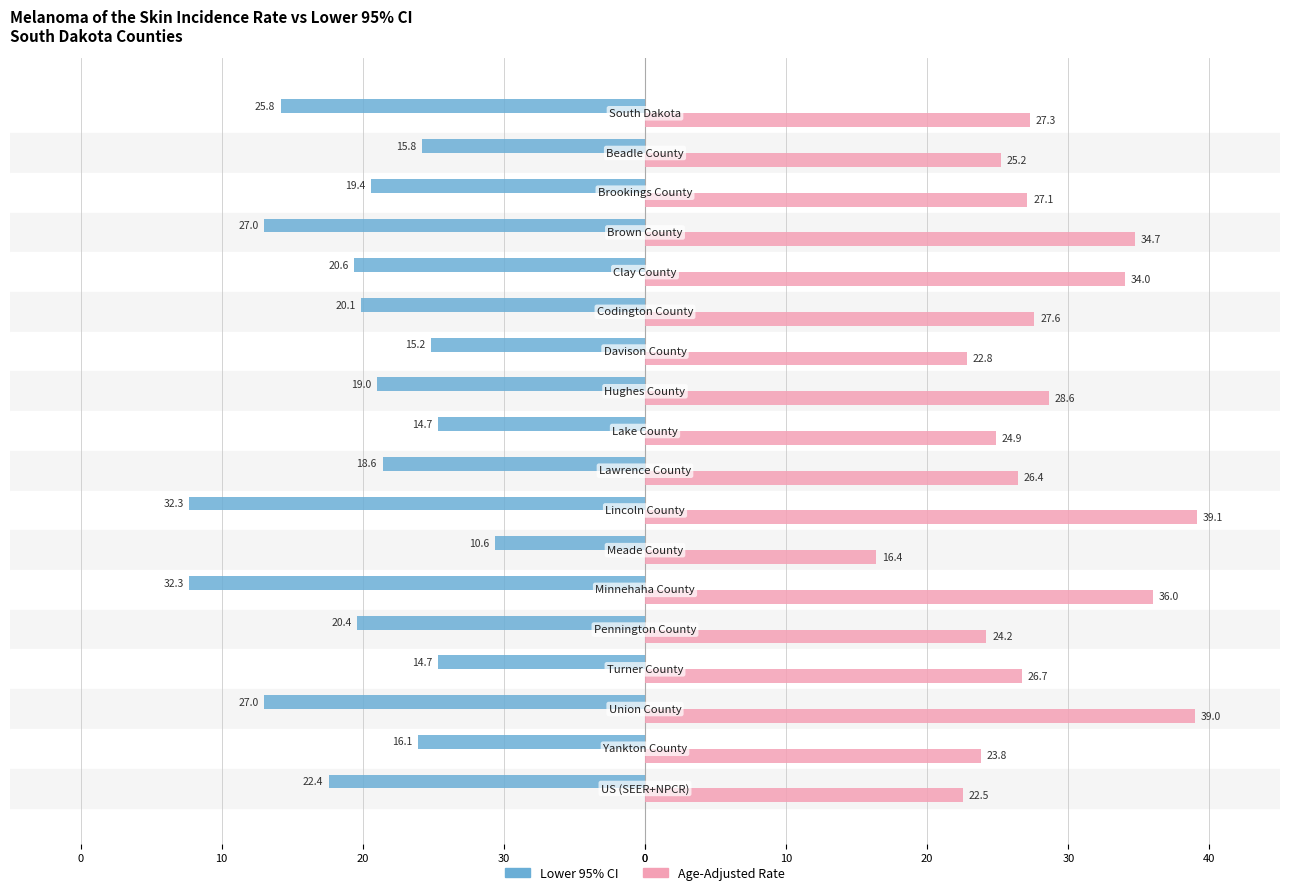

What are all the series names shown in the legend?

Lower 95% CI, Age-Adjusted Rate